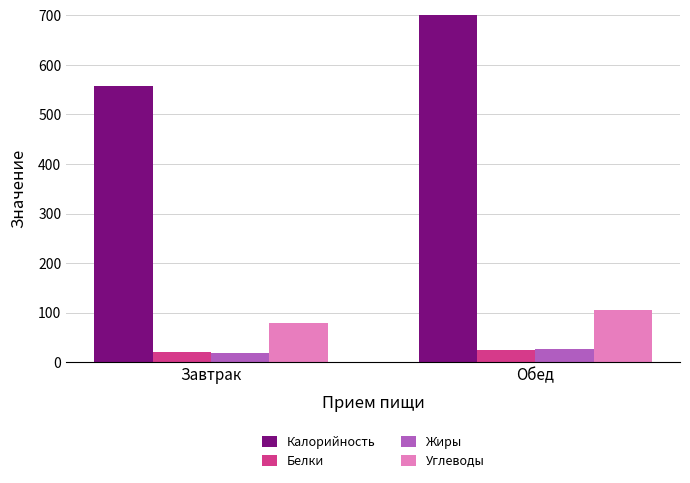

At Обед, list the series in order from largest to smallest.

Калорийность, Углеводы, Жиры, Белки